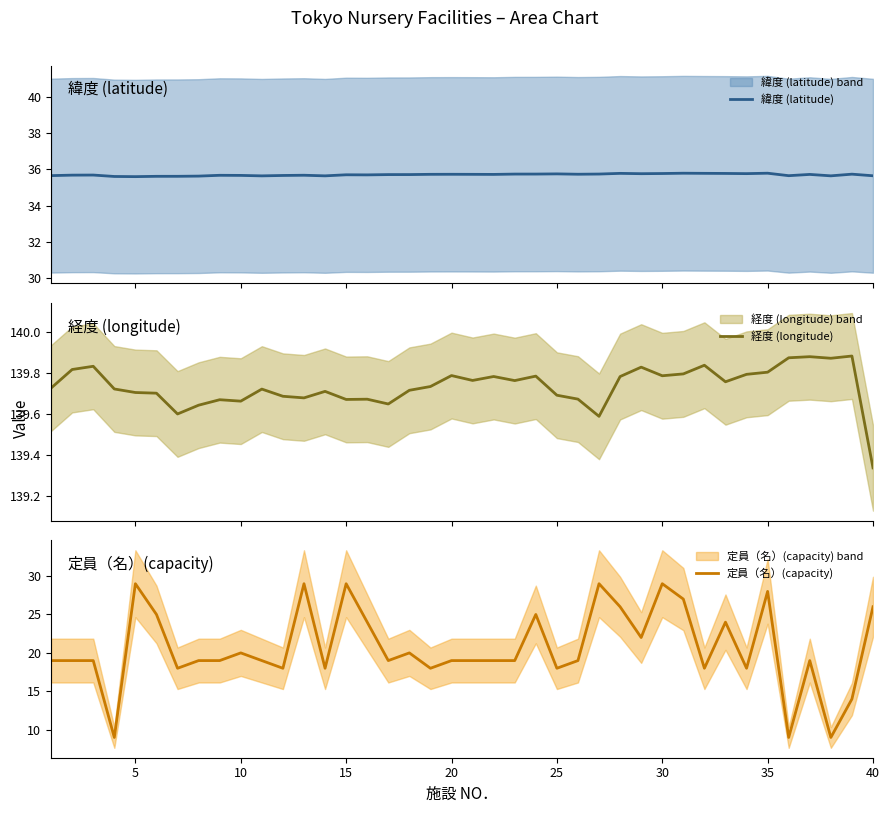

True or false: 定員（名）(capacity) and 緯度 (latitude) intersect in this chart.

False